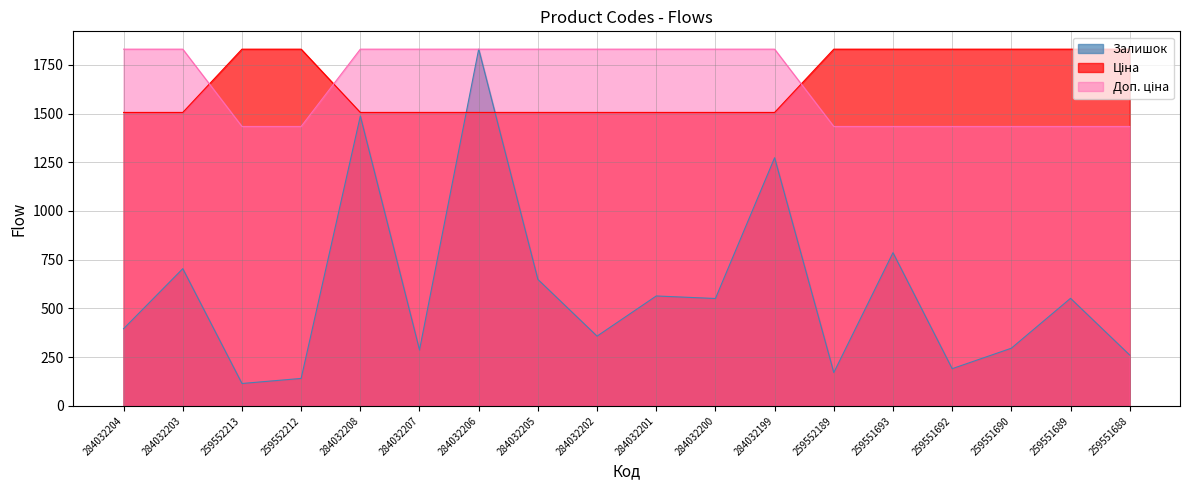

What is the average value of the Доп. ціна series?

1653.8